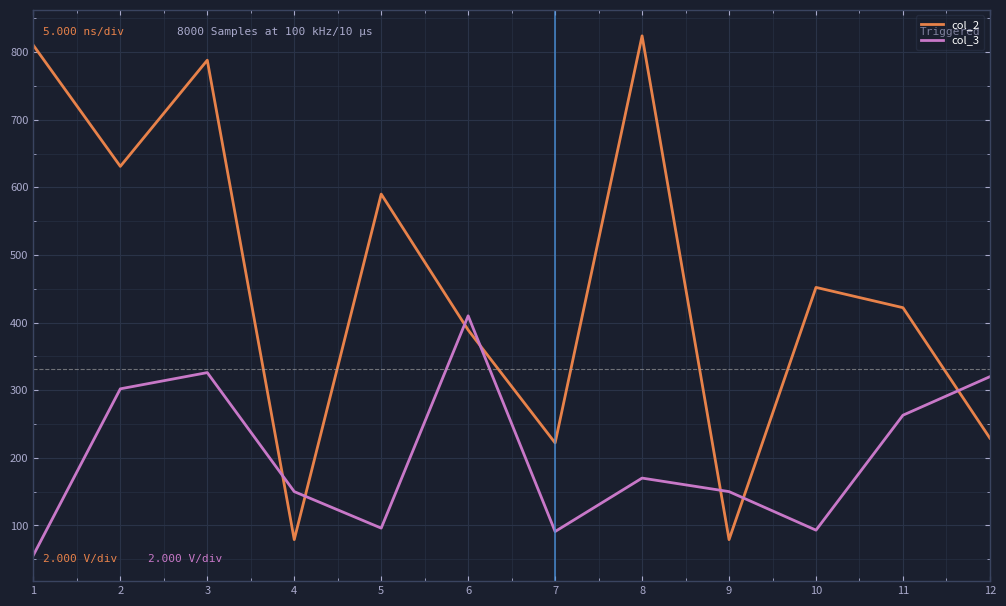

What is the minimum value shown in the chart?

56